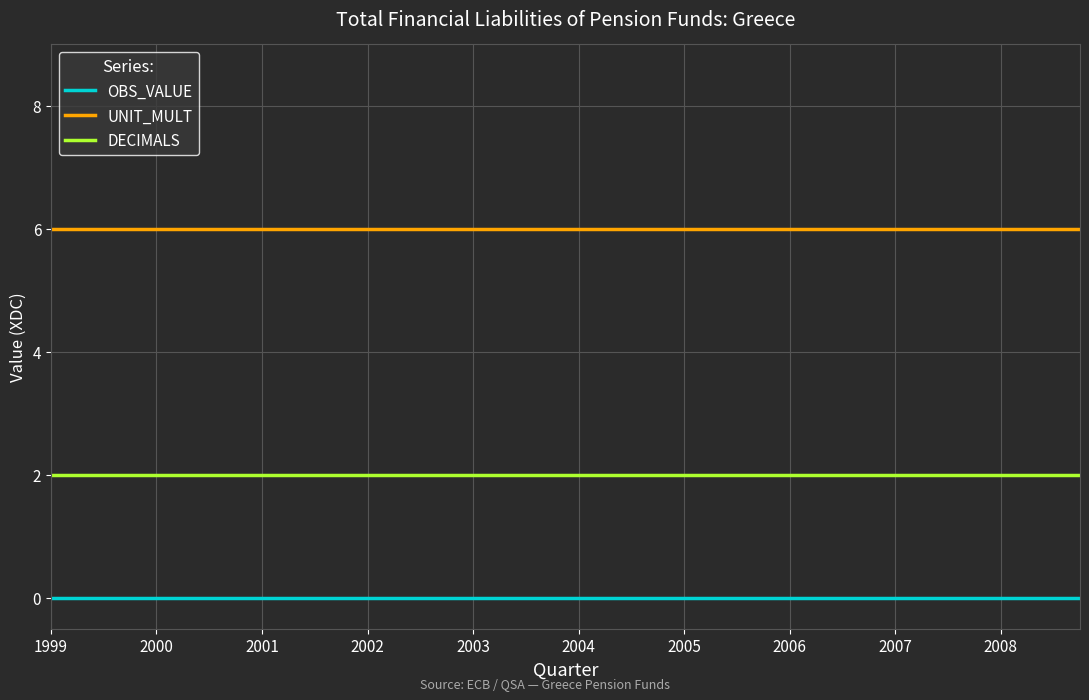

Which series has the largest total across all categories?

UNIT_MULT